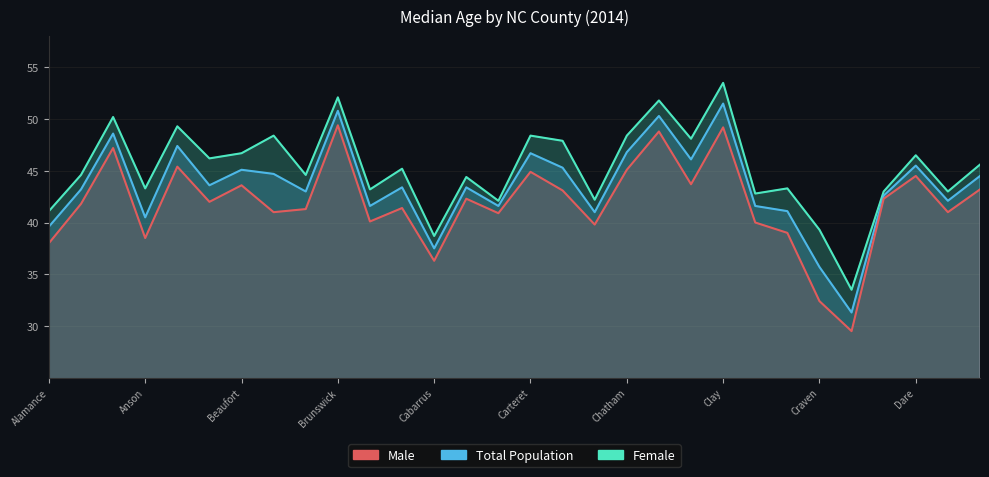

Reading left to right, transcribe all the data shown in this chart.

Female: 41.1	44.6	50.2	43.3	49.3	46.2	46.7	48.4	44.6	52.1	43.2	45.2	38.7	44.4	42.1	48.4	47.9	42.2	48.4	51.8	48.1	53.5	42.8	43.3	39.3	33.5	43.0	46.5	43.0	45.6
Total Population: 39.6	43.2	48.6	40.5	47.4	43.6	45.1	44.7	43.0	50.8	41.6	43.4	37.5	43.4	41.6	46.7	45.3	41.0	46.8	50.3	46.1	51.5	41.6	41.1	35.7	31.3	42.6	45.5	42.1	44.5
Male: 38.0	41.8	47.2	38.5	45.4	42.0	43.6	41.0	41.3	49.4	40.1	41.4	36.3	42.3	40.9	44.9	43.1	39.8	45.1	48.8	43.7	49.2	40.0	39.0	32.4	29.5	42.3	44.5	41.0	43.2